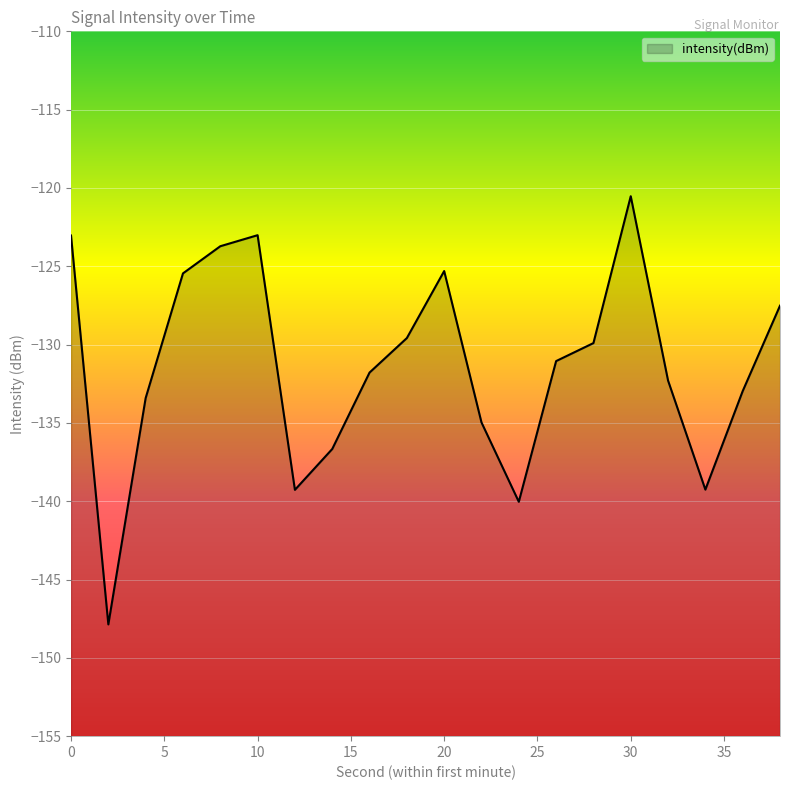

Rank the categories by value from lowest to highest.

2, 24, 12, 34, 14, 22, 4, 36, 32, 16, 26, 28, 18, 38, 6, 20, 8, 0, 10, 30